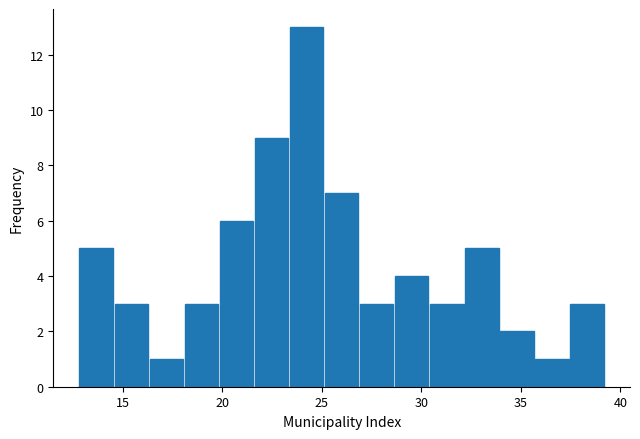

Read against the x-axis, roughly where is the centre of the tallest bar?

24.0